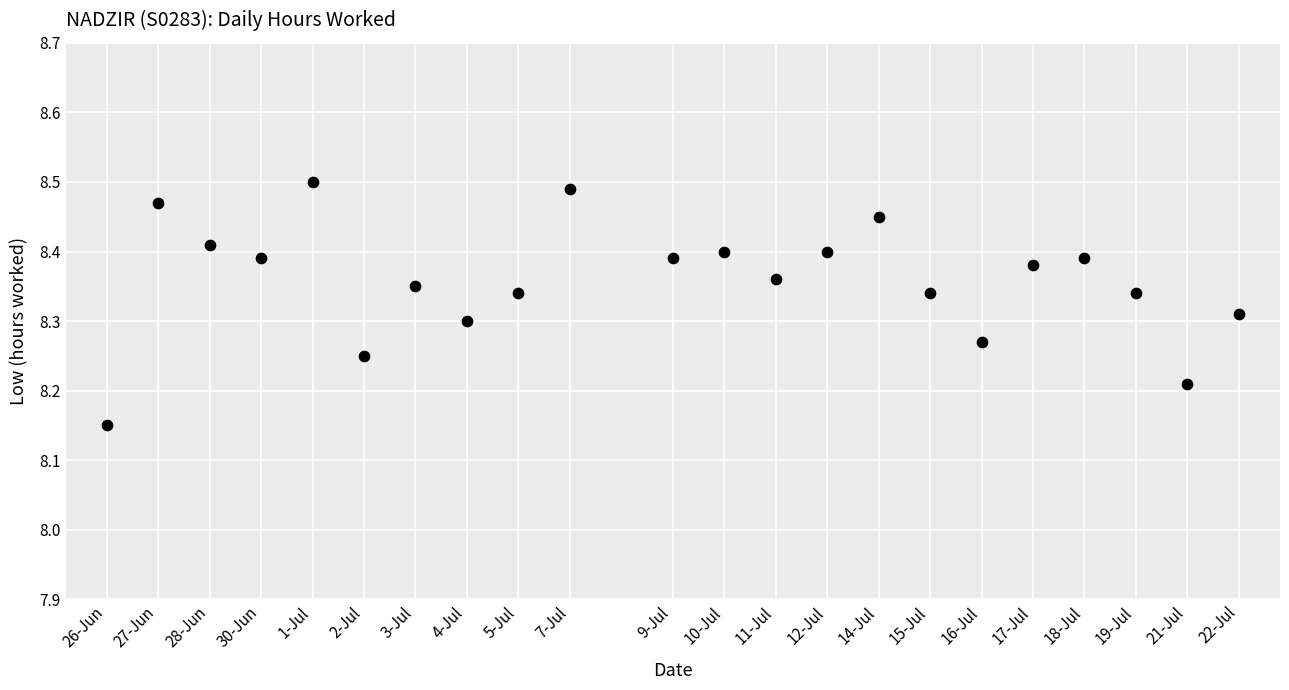

What is the range of X values (max minus min)?

22.0